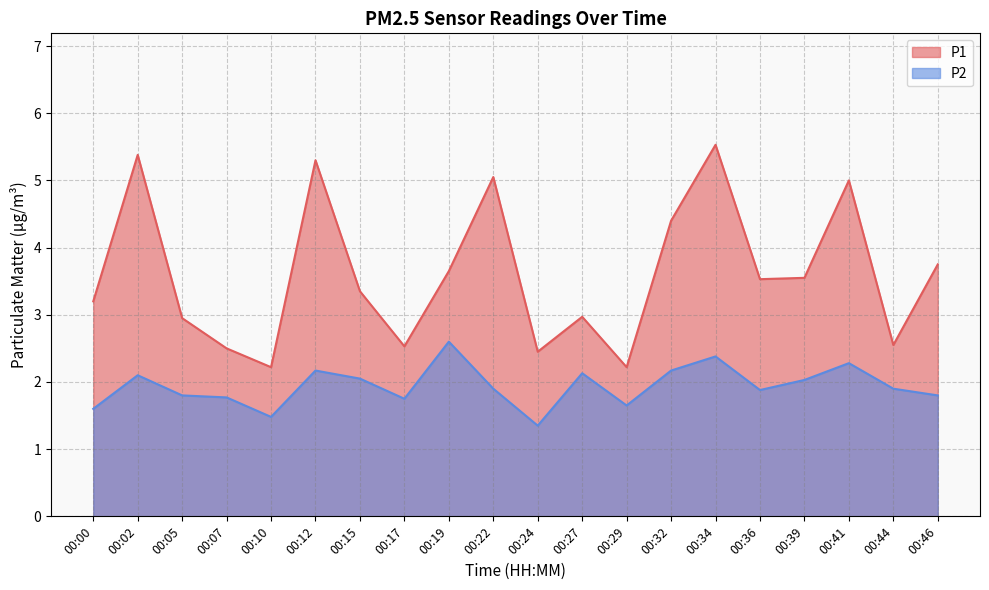

Is it true that P1 equals 4.9 at 00:27?

False